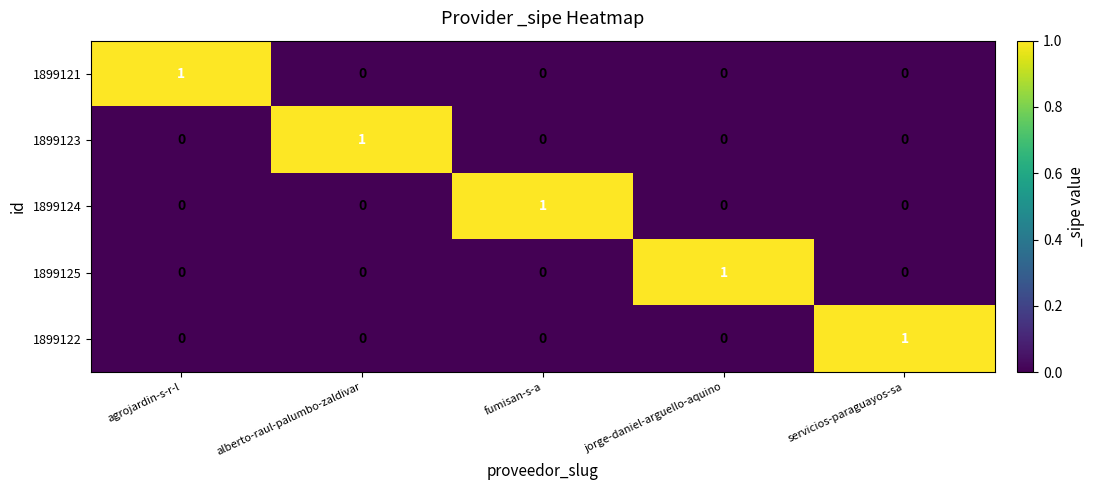

At how many categories does at least one series exceed 0?

5